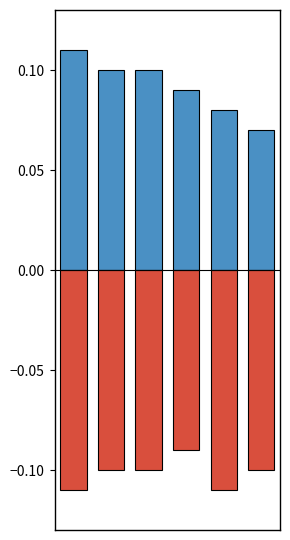

What is the difference between the highest and lowest values at 0?

0.2